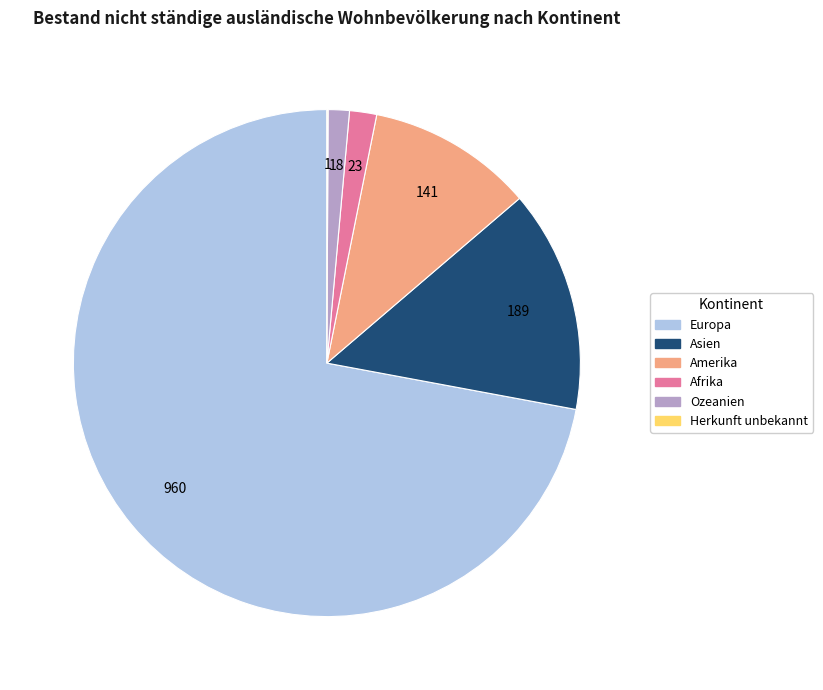

Does any single category account for the majority?

Yes